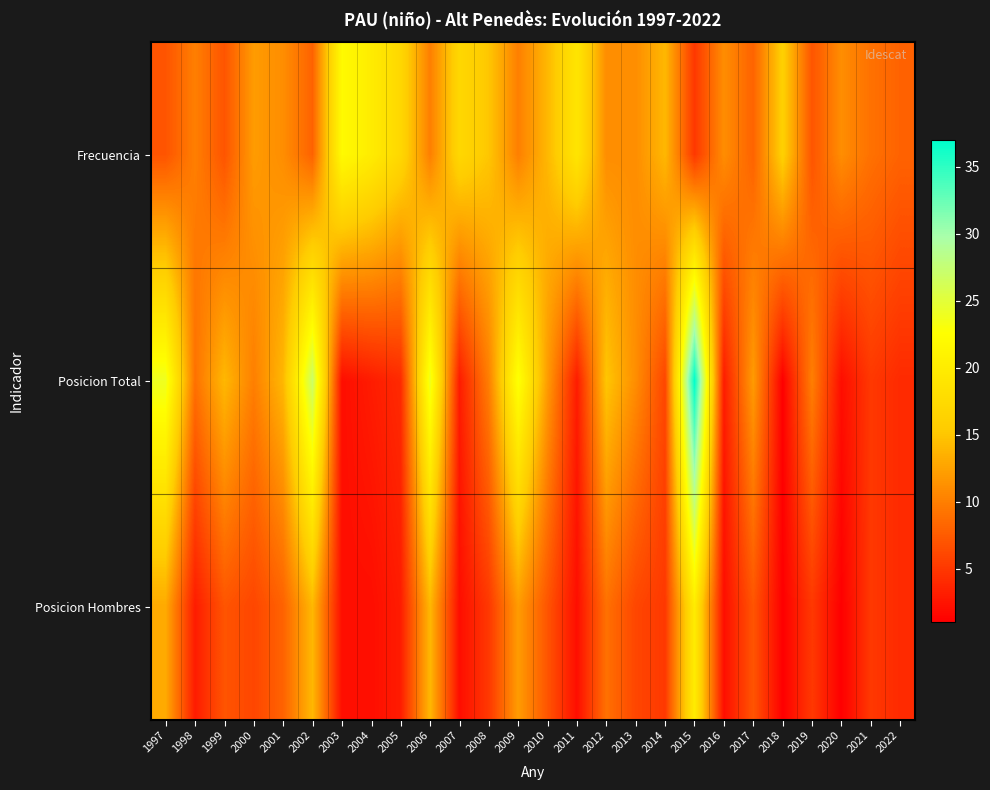

At how many categories does at least one series exceed 30?

1